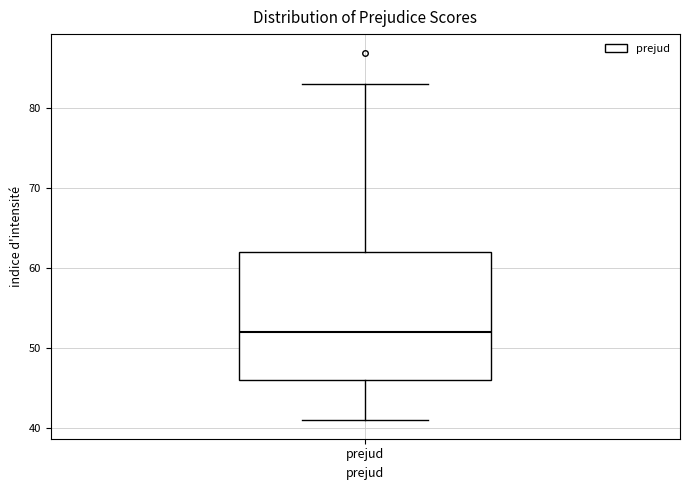

Where does the median line of the box for prejud sit on the y-axis? The values are not printed on the chart, so give them approximately, as read against the axis.

52